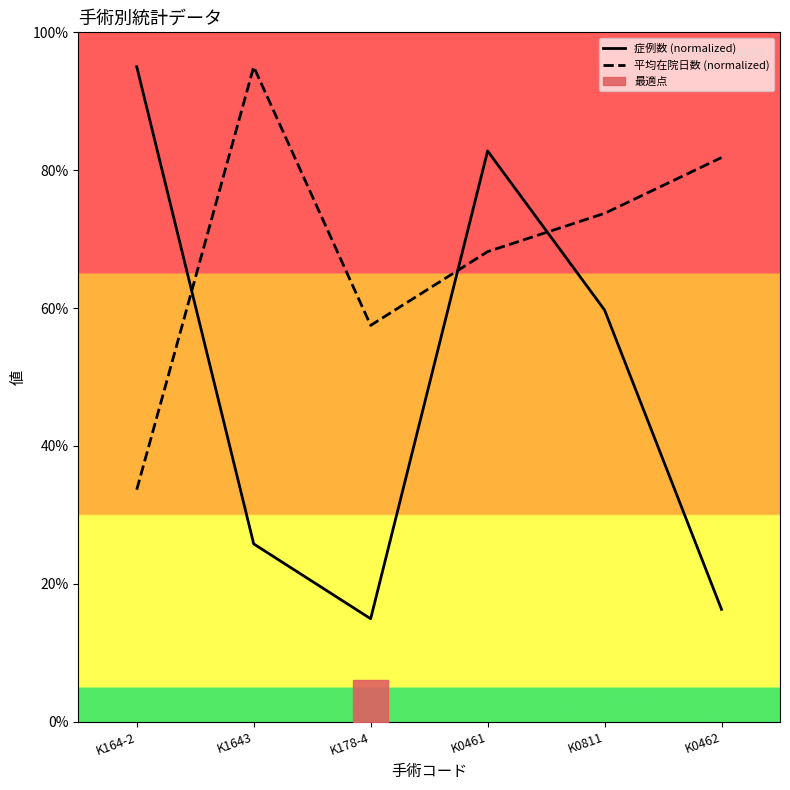

Rank the series by their average value, from lowest to highest.

症例数 (normalized), 平均在院日数 (normalized)